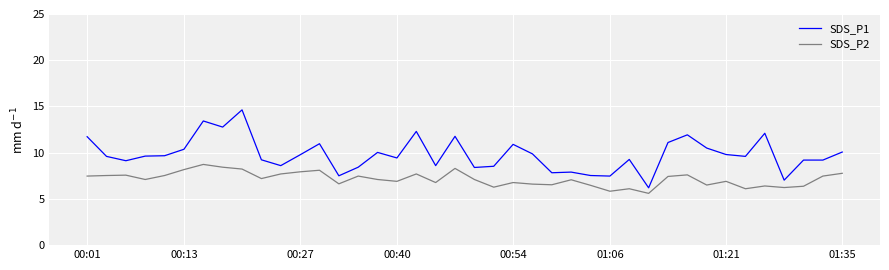

List the series in order of their overall mean, lowest first.

SDS_P2, SDS_P1